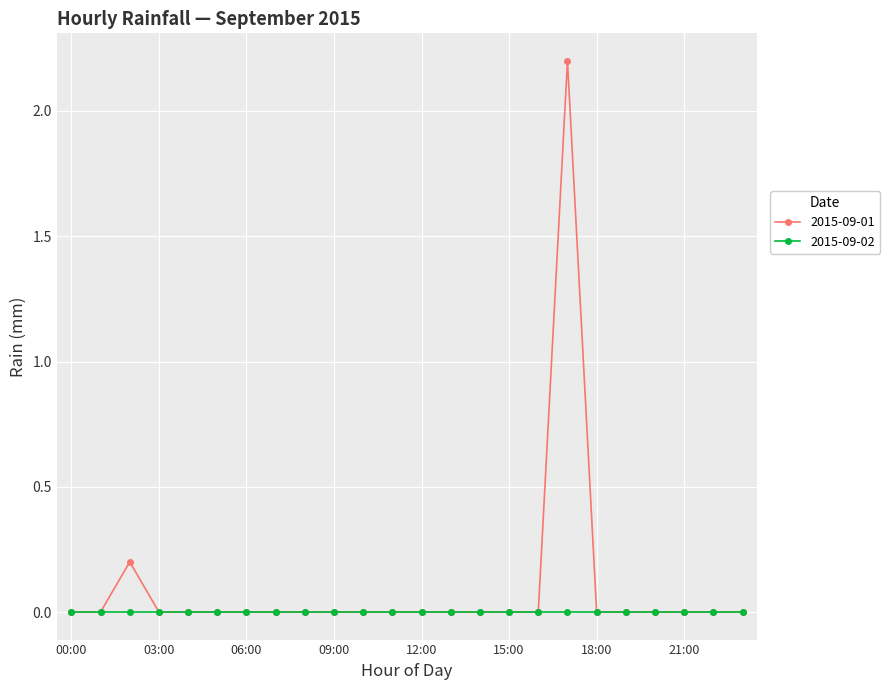

Which series has the widest spread of values?

2015-09-01